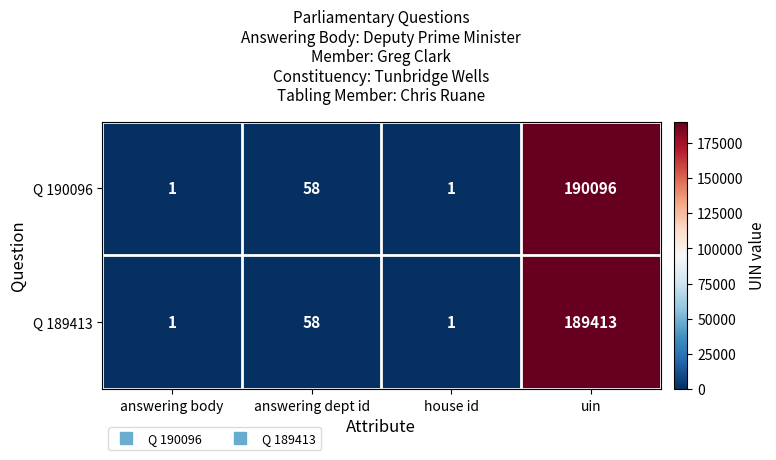

How many distinct data groups are displayed?

2